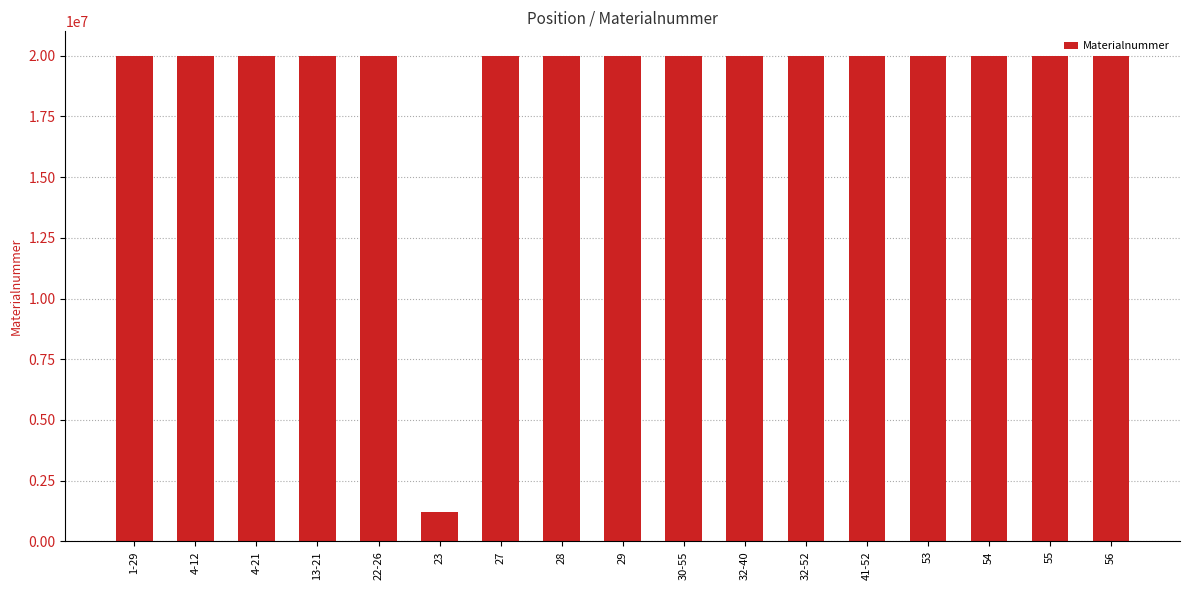

What is the ratio of the value at 56 to the value at 54?

1.0